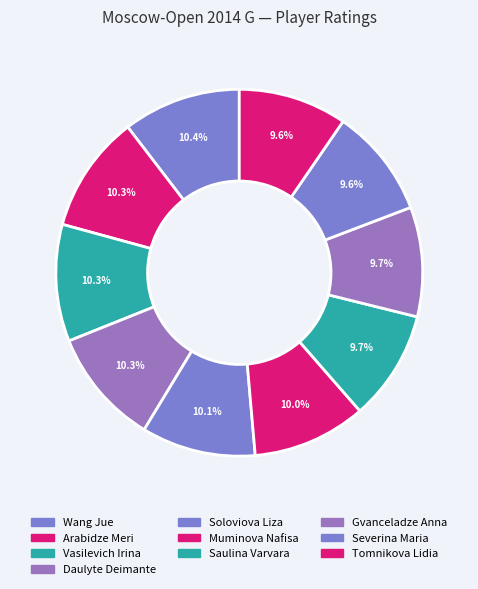

Count the number of slices in the pie.

10